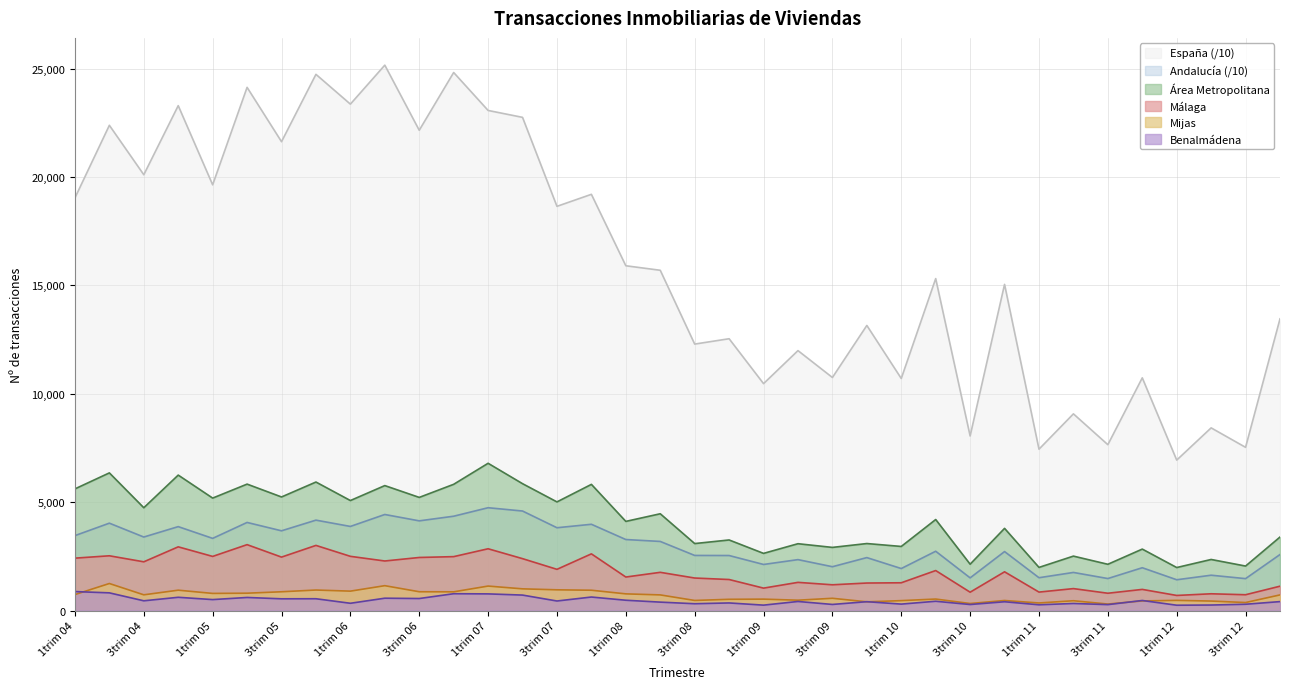

Reading left to right, transcribe all the data shown in this chart.

Área Metropolitana: 1trim 04=5614.0	2trim 04=6352.0	3trim 04=4744.0	4trim 04=6250.0	1trim 05=5189.0	2trim 05=5834.0	3trim 05=5241.0	4trim 05=5930.0	1trim 06=5076.0	2trim 06=5766.0	3trim 06=5221.0	4trim 06=5825.0	1trim 07=6795.0	2trim 07=5854.0	3trim 07=5013.0	4trim 07=5822.0	1trim 08=4114.0	2trim 08=4466.0	3trim 08=3091.0	4trim 08=3257.0	1trim 09=2638.0	2trim 09=3084.0	3trim 09=2914.0	4trim 09=3092.0	1trim 10=2958.0	2trim 10=4200.0	3trim 10=2139.0	4trim 10=3792.0	1trim 11=1991.0	2trim 11=2512.0	3trim 11=2135.0	4trim 11=2836.0	1trim 12=1985.0	2trim 12=2357.0	3trim 12=2053.0	4trim 12=3392.0
Andalucía: 1trim 04=3457.5	2trim 04=4032.1	3trim 04=3392.1	4trim 04=3872.6	1trim 05=3330.3	2trim 05=4065.6	3trim 05=3679.7	4trim 05=4171.8	1trim 06=3881.3	2trim 06=4432.5	3trim 06=4139.0	4trim 06=4352.9	1trim 07=4744.8	2trim 07=4592.8	3trim 07=3821.3	4trim 07=3980.7	1trim 08=3277.1	2trim 08=3188.9	3trim 08=2542.9	4trim 08=2539.4	1trim 09=2126.5	2trim 09=2350.1	3trim 09=2022.6	4trim 09=2443.9	1trim 10=1938.8	2trim 10=2736.7	3trim 10=1508.1	4trim 10=2721.7	1trim 11=1515.1	2trim 11=1758.5	3trim 11=1477.2	4trim 11=1975.8	1trim 12=1421.1	2trim 12=1630.8	3trim 12=1473.1	4trim 12=2585.3
España: 1trim 04=19039.7	2trim 04=22389.3	3trim 04=20108.7	4trim 04=23296.0	1trim 05=19643.6	2trim 05=24139.8	3trim 05=21633.3	4trim 05=24740.5	1trim 06=23366.7	2trim 06=25164.7	3trim 06=22160.8	4trim 06=24825.4	1trim 07=23075.0	2trim 07=22756.2	3trim 07=18650.4	4trim 07=19205.0	1trim 08=15908.8	2trim 08=15700.8	3trim 08=12294.9	4trim 08=12541.9	1trim 09=10470.3	2trim 09=11993.8	3trim 09=10753.4	4trim 09=13154.3	1trim 10=10707.9	2trim 10=15316.4	3trim 10=8055.0	4trim 10=15049.4	1trim 11=7445.5	2trim 11=9075.6	3trim 11=7653.4	4trim 11=10737.3	1trim 12=6942.0	2trim 12=8428.9	3trim 12=7531.3	4trim 12=13460.1
Málaga: 1trim 04=2418.0	2trim 04=2527.0	3trim 04=2249.0	4trim 04=2940.0	1trim 05=2498.0	2trim 05=3041.0	3trim 05=2466.0	4trim 05=3006.0	1trim 06=2502.0	2trim 06=2287.0	3trim 06=2449.0	4trim 06=2488.0	1trim 07=2851.0	2trim 07=2395.0	3trim 07=1902.0	4trim 07=2616.0	1trim 08=1547.0	2trim 08=1764.0	3trim 08=1501.0	4trim 08=1432.0	1trim 09=1035.0	2trim 09=1301.0	3trim 09=1189.0	4trim 09=1270.0	1trim 10=1282.0	2trim 10=1846.0	3trim 10=847.0	4trim 10=1788.0	1trim 11=852.0	2trim 11=1013.0	3trim 11=799.0	4trim 11=976.0	1trim 12=697.0	2trim 12=774.0	3trim 12=730.0	4trim 12=1124.0
Mijas: 1trim 04=738.0	2trim 04=1248.0	3trim 04=726.0	4trim 04=940.0	1trim 05=791.0	2trim 05=801.0	3trim 05=867.0	4trim 05=947.0	1trim 06=896.0	2trim 06=1148.0	3trim 06=868.0	4trim 06=864.0	1trim 07=1130.0	2trim 07=1002.0	3trim 07=957.0	4trim 07=938.0	1trim 08=770.0	2trim 08=722.0	3trim 08=466.0	4trim 08=519.0	1trim 09=527.0	2trim 09=478.0	3trim 09=566.0	4trim 09=403.0	1trim 10=458.0	2trim 10=531.0	3trim 10=325.0	4trim 10=464.0	1trim 11=350.0	2trim 11=453.0	3trim 11=300.0	4trim 11=444.0	1trim 12=470.0	2trim 12=438.0	3trim 12=370.0	4trim 12=722.0
Benalmádena: 1trim 04=876.0	2trim 04=817.0	3trim 04=450.0	4trim 04=612.0	1trim 05=506.0	2trim 05=604.0	3trim 05=542.0	4trim 05=545.0	1trim 06=336.0	2trim 06=570.0	3trim 06=555.0	4trim 06=777.0	1trim 07=769.0	2trim 07=714.0	3trim 07=441.0	4trim 07=624.0	1trim 08=476.0	2trim 08=389.0	3trim 08=315.0	4trim 08=351.0	1trim 09=250.0	2trim 09=419.0	3trim 09=282.0	4trim 09=409.0	1trim 10=298.0	2trim 10=429.0	3trim 10=279.0	4trim 10=406.0	1trim 11=266.0	2trim 11=327.0	3trim 11=274.0	4trim 11=465.0	1trim 12=246.0	2trim 12=255.0	3trim 12=291.0	4trim 12=413.0